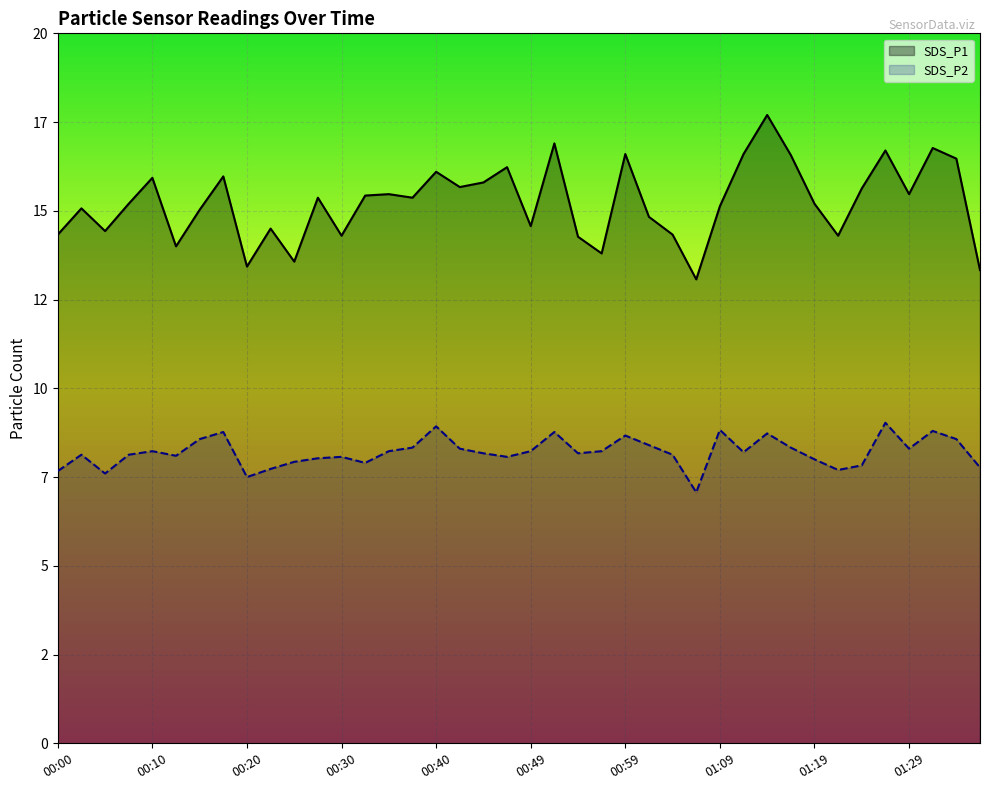

What is the difference between the SDS_P1 values at 00:13 and 01:19?

1.2